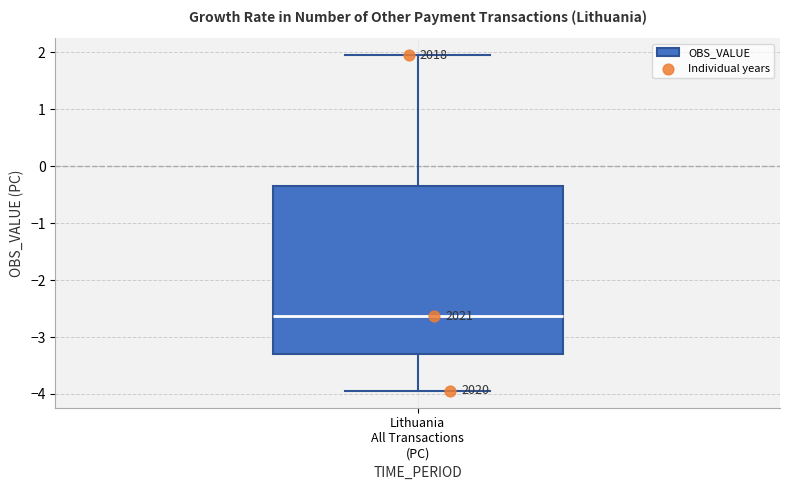

Transcribe this box plot: give where the median line is, the range the box spans, and where the two whiskers end, as read against the y-axis. The values are not printed on the chart, so give them approximately, as read against the axis.

median -2.6, box -3.3 to -0.3, whiskers -3.9 to 1.9